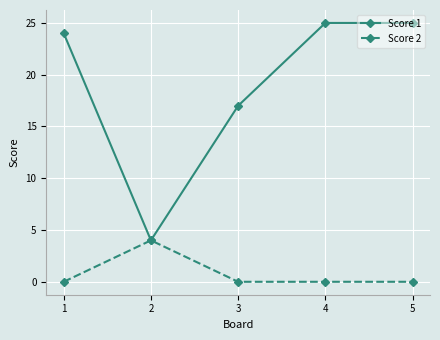

Does the chart display data point markers on the line(s)?

Yes